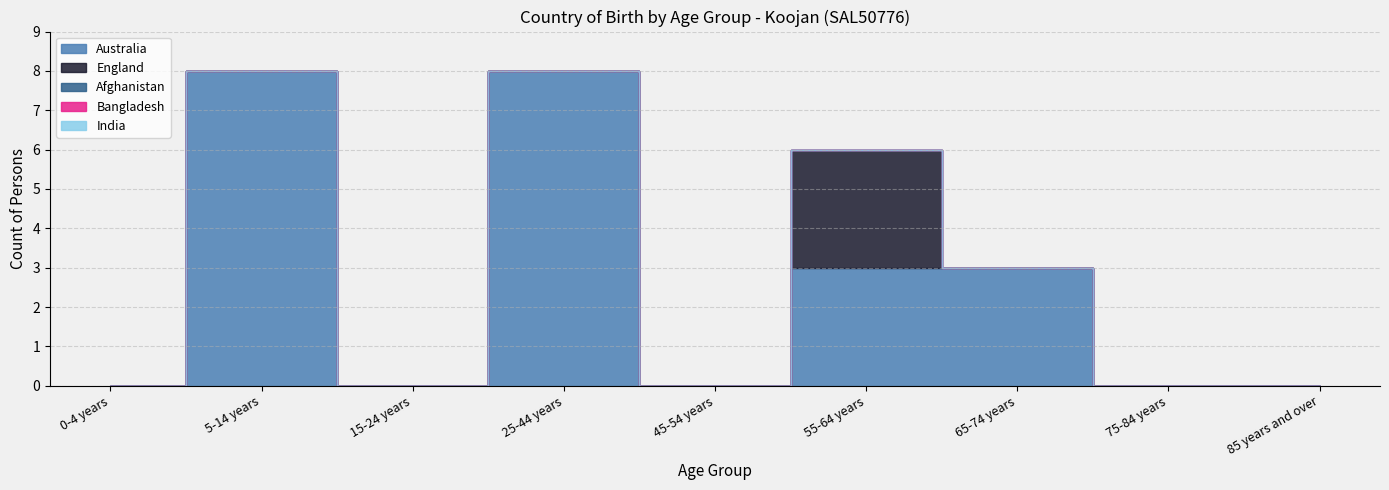

What are all the series names shown in the legend?

Australia, England, Afghanistan, Bangladesh, India